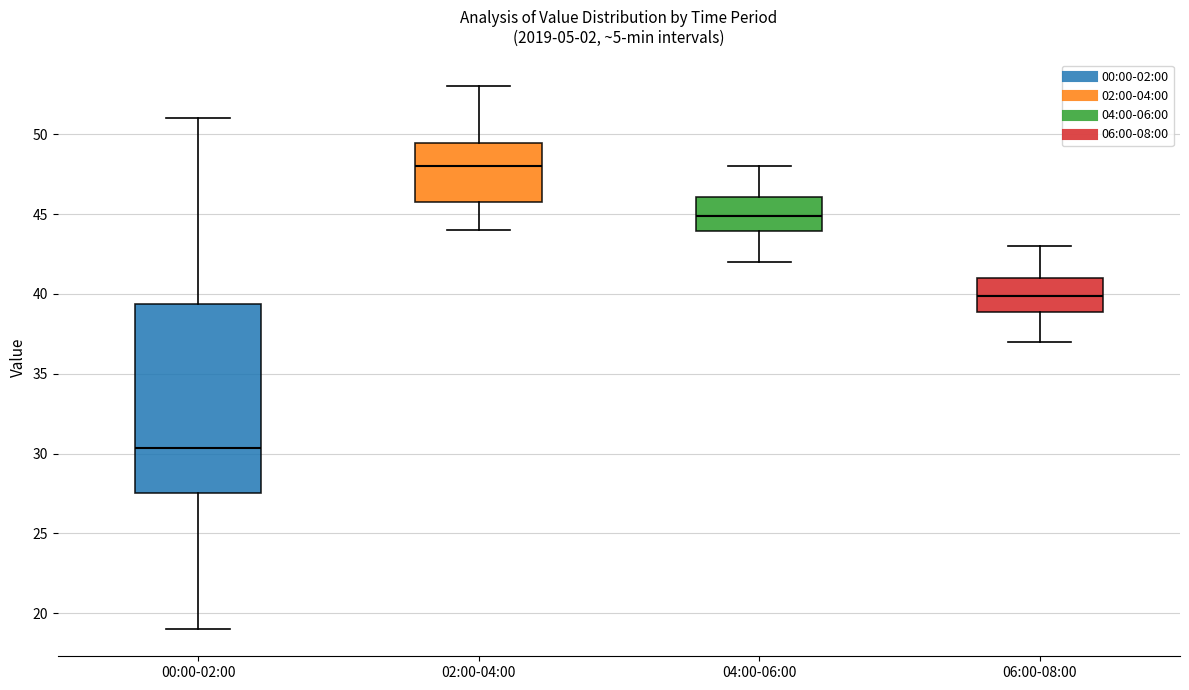

Where does the median line of the box for 06:00-08:00 sit on the y-axis? The values are not printed on the chart, so give them approximately, as read against the axis.

40.0